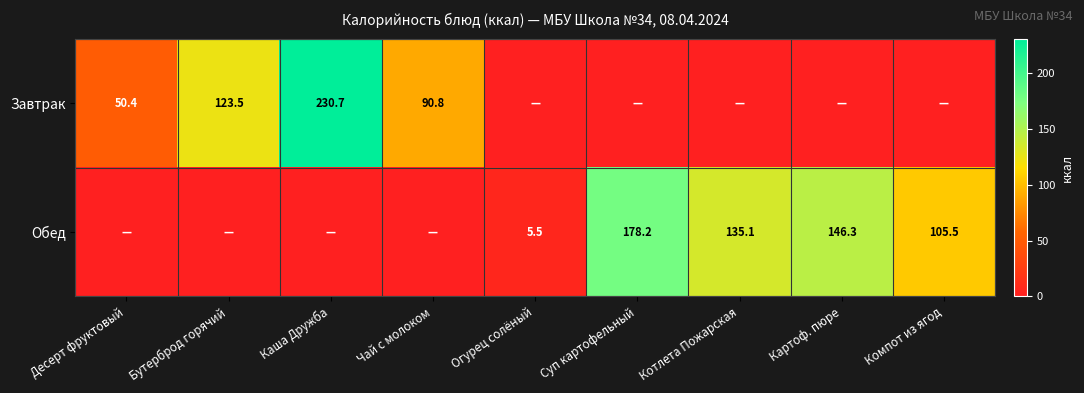

The value of Обед at Огурец солёный is 5.5. True or false?

True